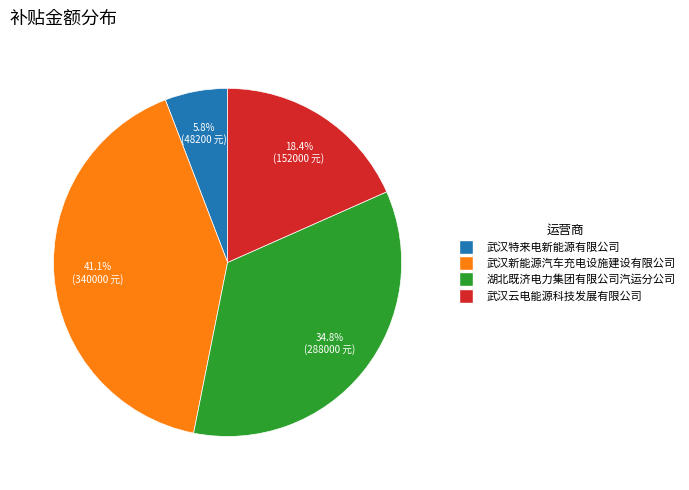

To the nearest percent, what percentage of the pie is 武汉特来电新能源有限公司?

6%